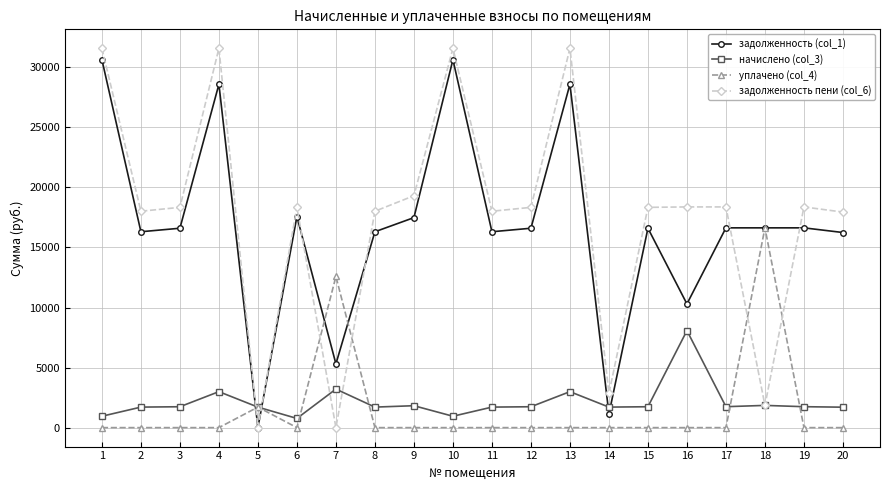

The value of задолженность пени (col_6) at 14 is 2846.3. True or false?

True